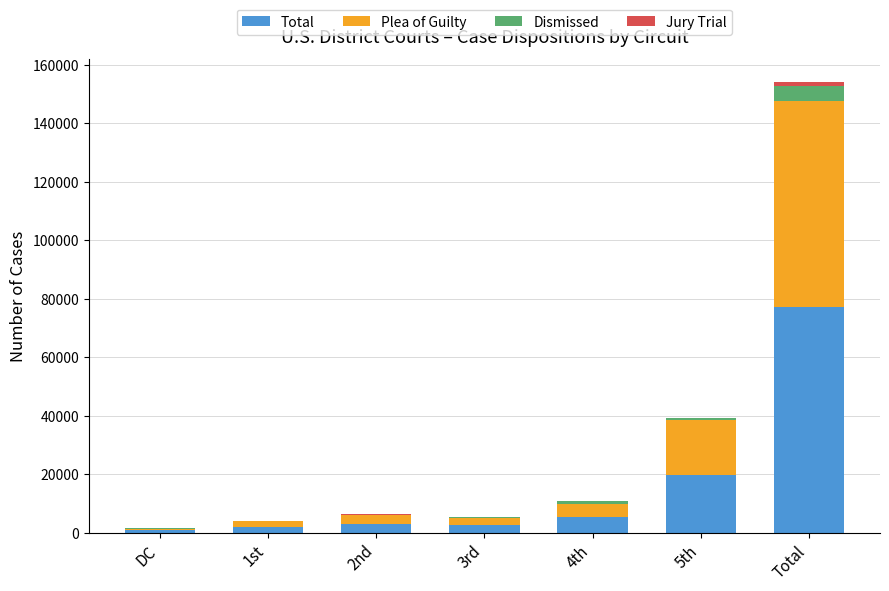

At which category is the sum across all series the highest?

Total